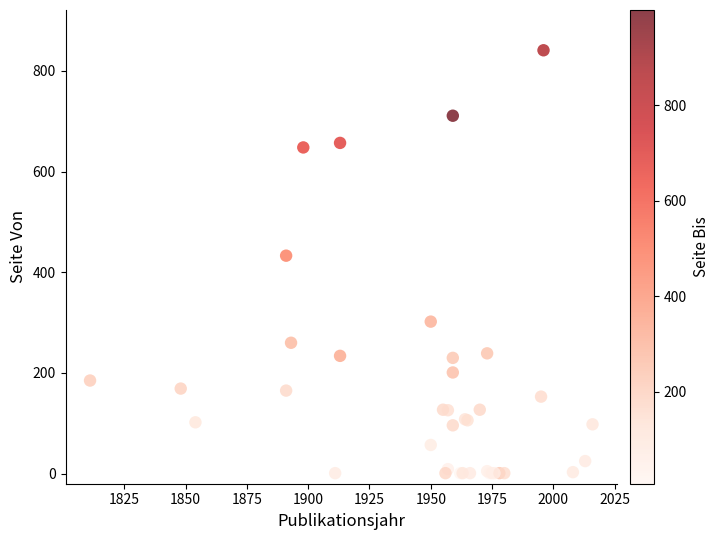

What Y value in the scatter plot is closest to 421?

433